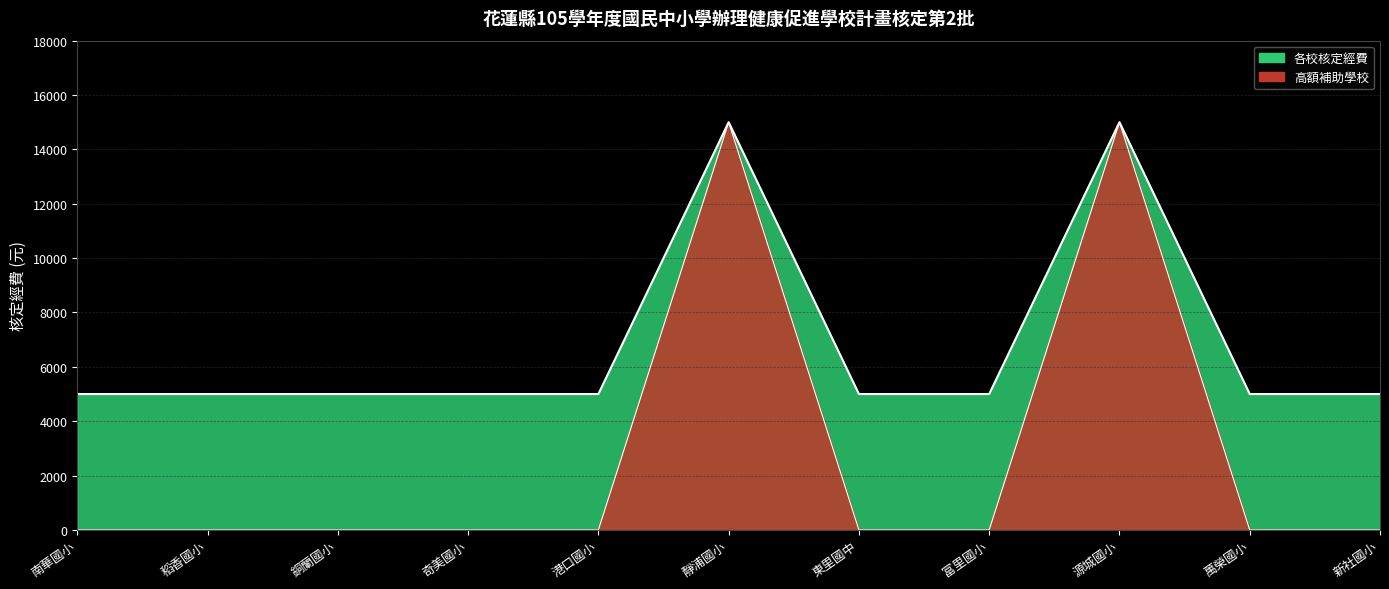

Reading right to left, extract all data points from this chart.

新社國小=5000	萬榮國小=5000	源城國小=15000	富里國小=5000	東里國中=5000	靜浦國小=15000	港口國小=5000	奇美國小=5000	銅蘭國小=5000	稻香國小=5000	南華國小=5000